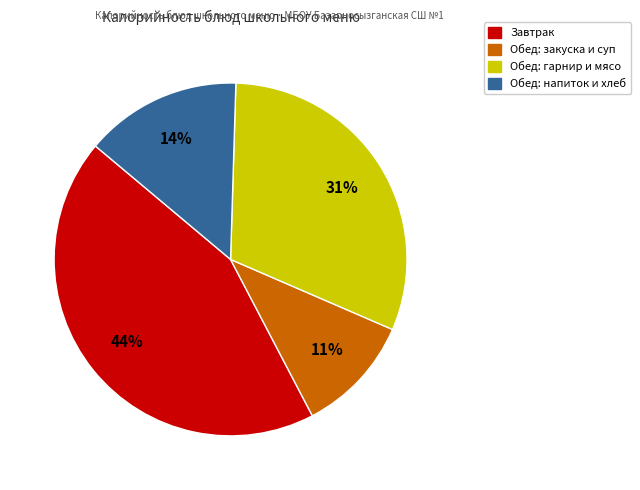

To the nearest percent, what is the average slice percentage?

25%